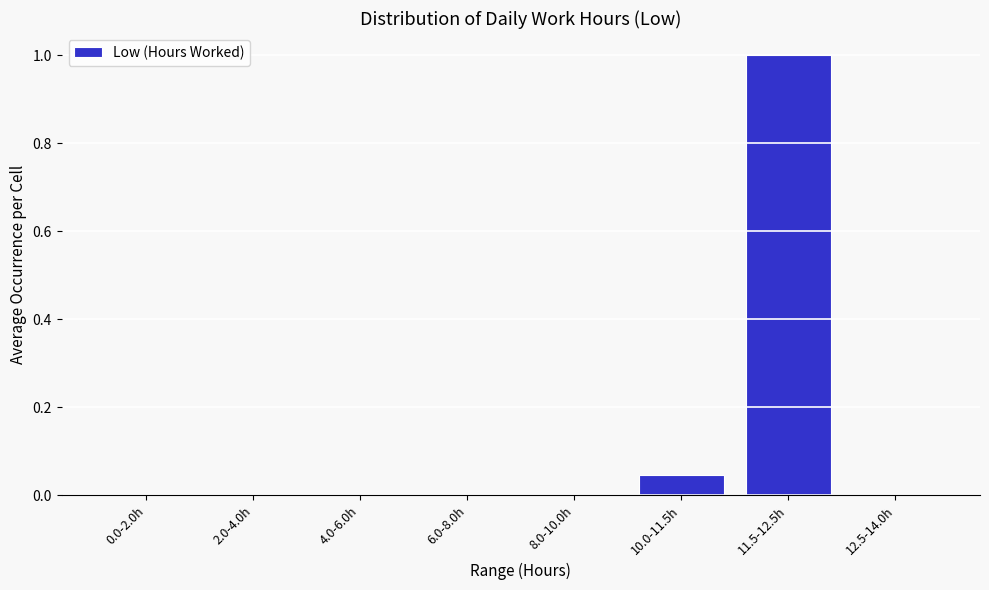

At which category does the chart reach its peak across all series?

11.5-12.5h